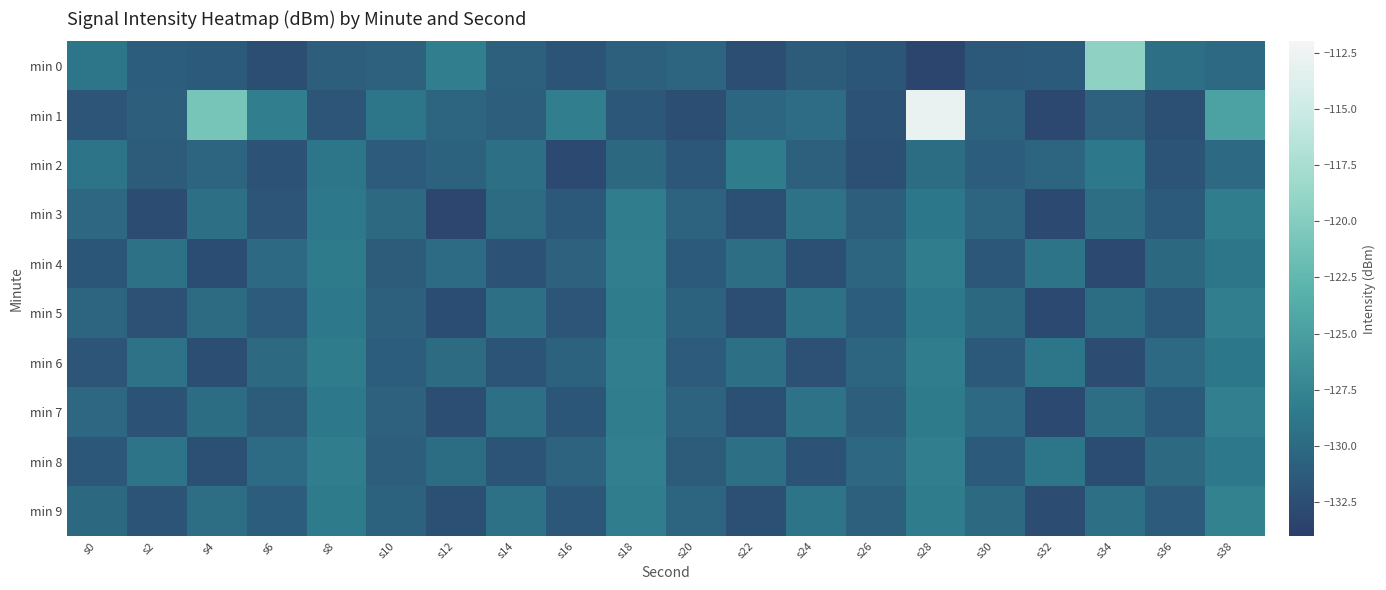

Reading left to right, extract all data points from this chart.

min 0: s0=-129.0	s2=-131.2	s4=-131.4	s6=-132.5	s8=-131.0	s10=-130.8	s12=-128.0	s14=-130.8	s16=-131.9	s18=-130.9	s20=-130.5	s22=-132.5	s24=-131.2	s26=-131.7	s28=-133.2	s30=-131.5	s32=-131.4	s34=-119.3	s36=-129.5	s38=-130.1
min 1: s0=-131.8	s2=-130.9	s4=-121.0	s6=-128.2	s8=-131.8	s10=-128.9	s12=-130.5	s14=-131.0	s16=-128.1	s18=-131.6	s20=-132.5	s22=-130.3	s24=-129.8	s26=-132.0	s28=-112.9	s30=-130.6	s32=-133.1	s34=-130.8	s36=-132.3	s38=-124.7
min 2: s0=-129.1	s2=-131.2	s4=-130.5	s6=-132.1	s8=-128.9	s10=-131.3	s12=-130.7	s14=-129.5	s16=-132.8	s18=-130.2	s20=-131.6	s22=-128.4	s24=-130.9	s26=-132.3	s28=-129.7	s30=-131.1	s32=-130.4	s34=-128.7	s36=-131.9	s38=-130.1
min 3: s0=-130.3	s2=-132.7	s4=-129.4	s6=-131.8	s8=-128.6	s10=-130.0	s12=-133.2	s14=-129.8	s16=-131.5	s18=-128.3	s20=-130.6	s22=-132.4	s24=-129.2	s26=-131.0	s28=-128.8	s30=-130.5	s32=-132.9	s34=-129.6	s36=-131.4	s38=-128.2
min 4: s0=-131.7	s2=-129.3	s4=-132.6	s6=-130.1	s8=-128.5	s10=-131.2	s12=-129.9	s14=-132.1	s16=-130.8	s18=-128.1	s20=-131.4	s22=-129.6	s24=-132.3	s26=-130.5	s28=-128.3	s30=-131.6	s32=-129.1	s34=-132.8	s36=-130.2	s38=-128.9
min 5: s0=-130.4	s2=-132.2	s4=-129.8	s6=-131.3	s8=-128.7	s10=-130.9	s12=-132.6	s14=-129.5	s16=-131.8	s18=-128.4	s20=-130.7	s22=-132.5	s24=-129.3	s26=-131.1	s28=-128.6	s30=-130.2	s32=-132.9	s34=-129.7	s36=-131.5	s38=-128.0
min 6: s0=-131.8	s2=-129.2	s4=-132.5	s6=-130.0	s8=-128.4	s10=-131.1	s12=-129.8	s14=-132.0	s16=-130.7	s18=-128.0	s20=-131.3	s22=-129.5	s24=-132.2	s26=-130.4	s28=-128.2	s30=-131.5	s32=-129.0	s34=-132.7	s36=-130.1	s38=-128.8
min 7: s0=-130.3	s2=-132.1	s4=-129.7	s6=-131.2	s8=-128.6	s10=-130.8	s12=-132.5	s14=-129.4	s16=-131.7	s18=-128.3	s20=-130.6	s22=-132.4	s24=-129.2	s26=-131.0	s28=-128.5	s30=-130.1	s32=-132.8	s34=-129.6	s36=-131.4	s38=-127.9
min 8: s0=-131.6	s2=-129.1	s4=-132.4	s6=-129.9	s8=-128.3	s10=-131.0	s12=-129.7	s14=-131.9	s16=-130.6	s18=-127.9	s20=-131.2	s22=-129.4	s24=-132.1	s26=-130.3	s28=-128.1	s30=-131.4	s32=-128.9	s34=-132.6	s36=-130.0	s38=-128.7
min 9: s0=-130.2	s2=-132.0	s4=-129.6	s6=-131.1	s8=-128.5	s10=-130.7	s12=-132.4	s14=-129.3	s16=-131.6	s18=-128.2	s20=-130.5	s22=-132.3	s24=-129.1	s26=-130.9	s28=-128.4	s30=-130.0	s32=-132.7	s34=-129.5	s36=-131.3	s38=-127.8